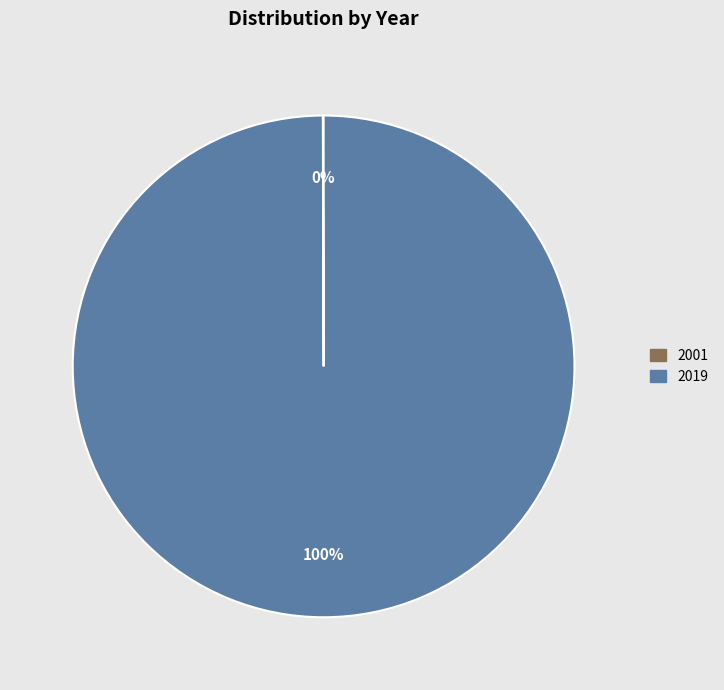

Which slice is the largest?

2019